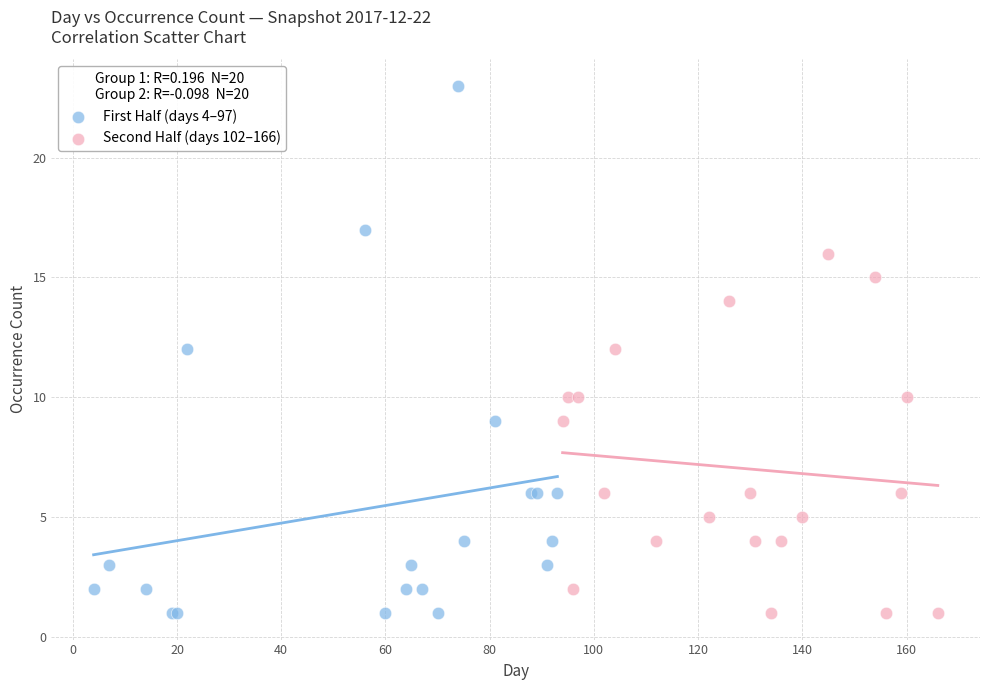

Which series has the widest spread of Y values?

First Half (days 4–97)